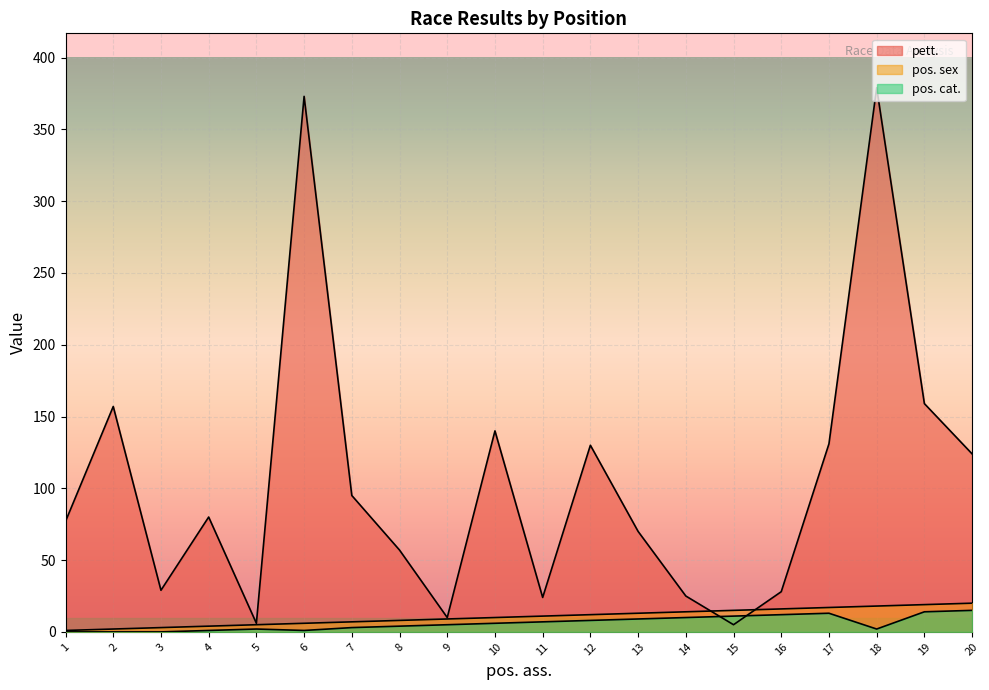

What is the spread (max minus min) of values at 4?

79